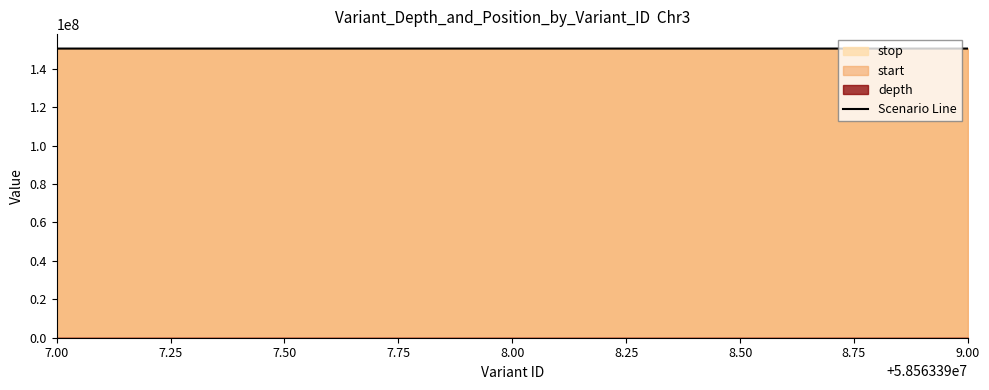

What is the minimum value for Scenario Line?

150520762